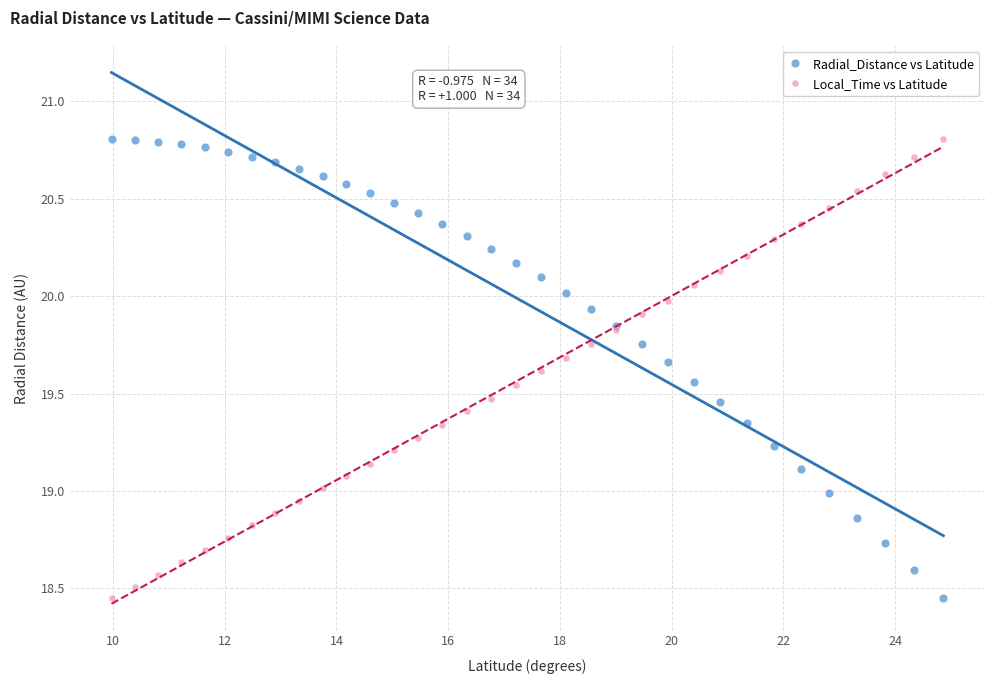

What is the X range (max minus min) for the scatter plot?

14.9